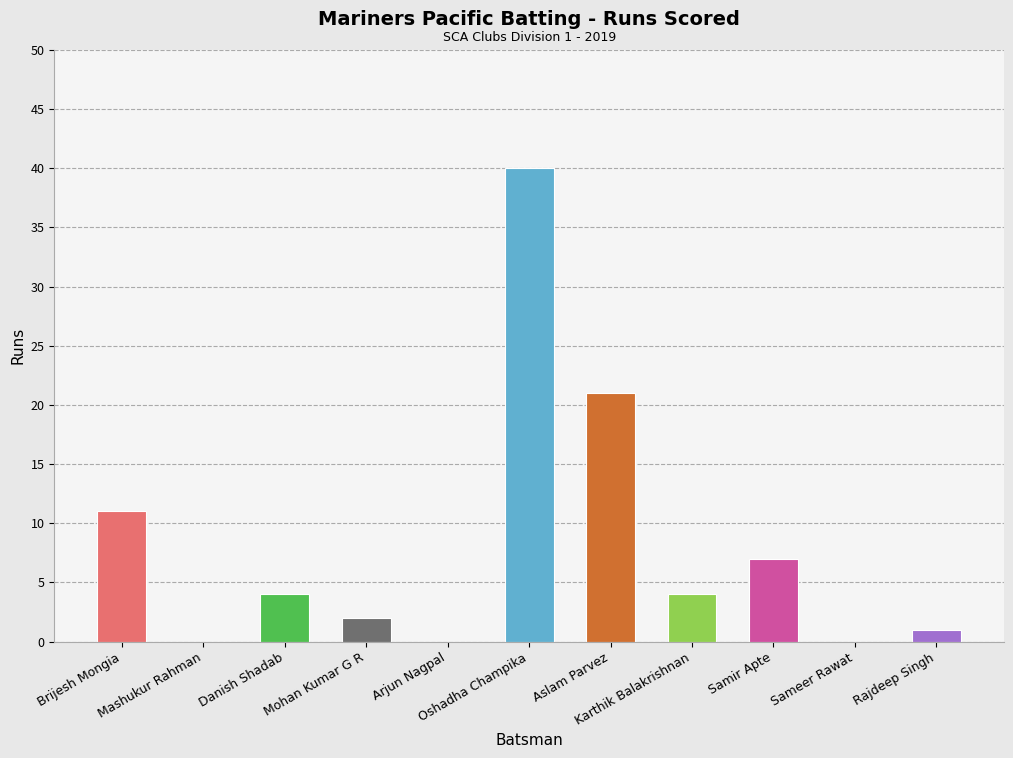

What is the change in value from Danish Shadab to Mohan Kumar G R?

-2